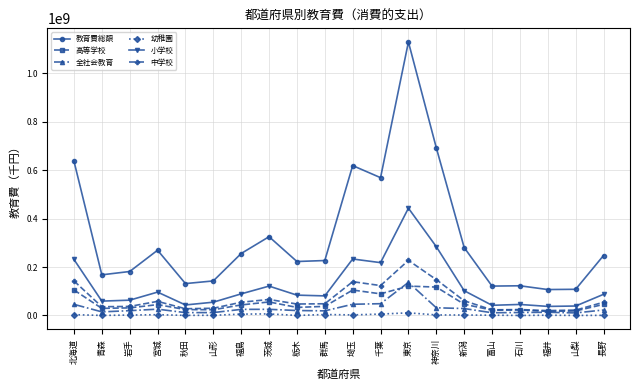

What position from the right is 栃木?

12